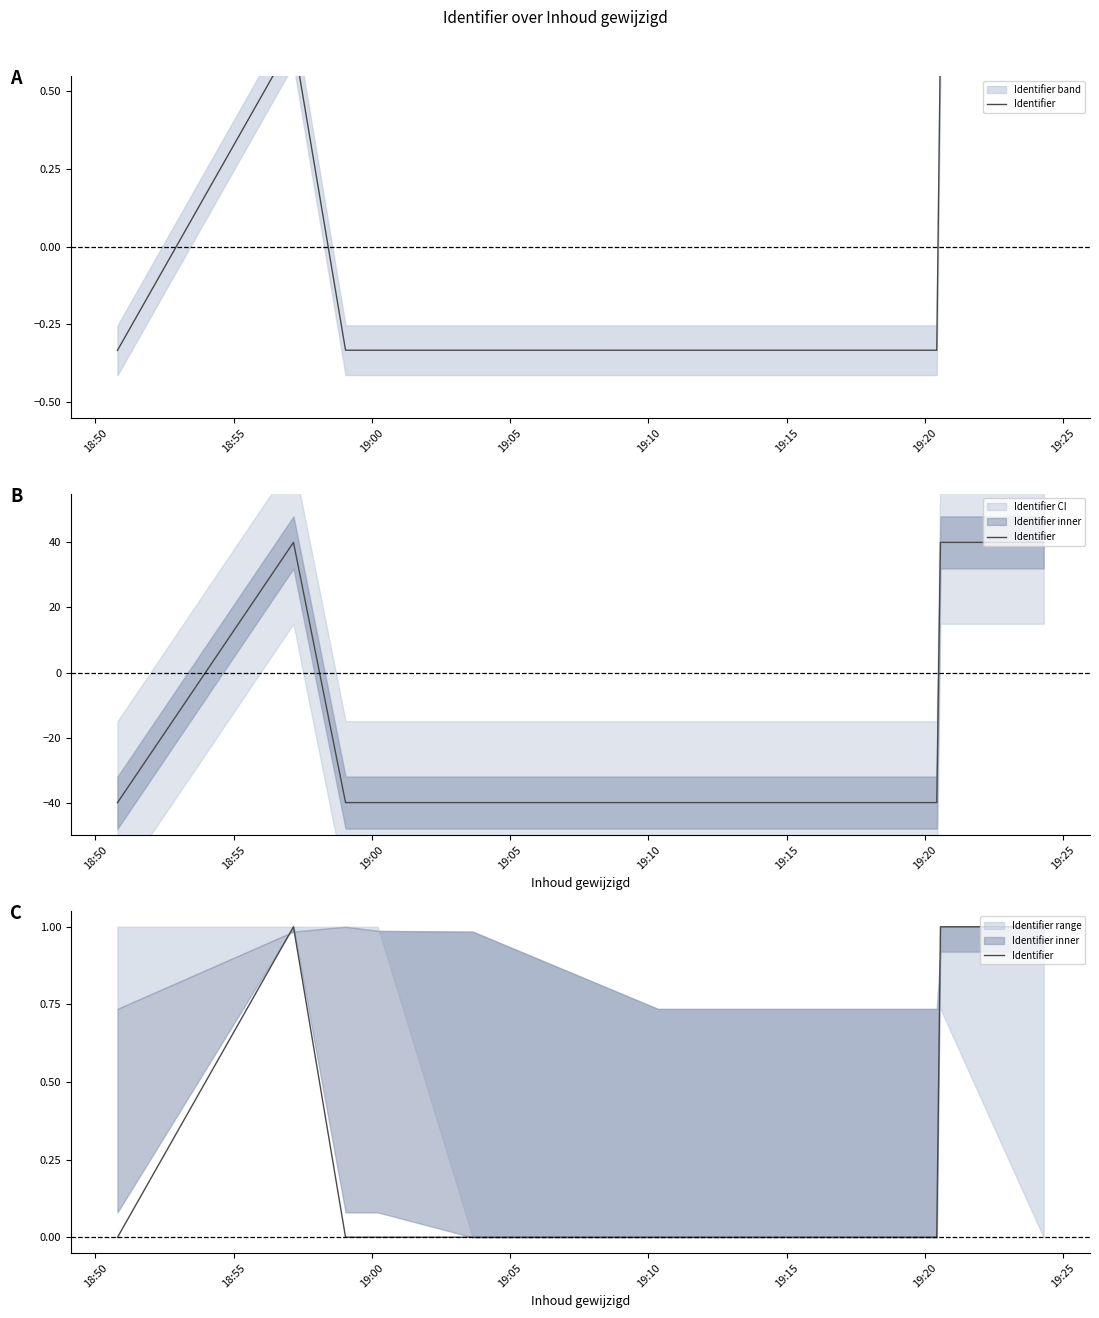

Reading left to right, extract all data points from this chart.

0.0	1.0	0.0	0.0	0.0	0.0	0.0	1.0	1.0